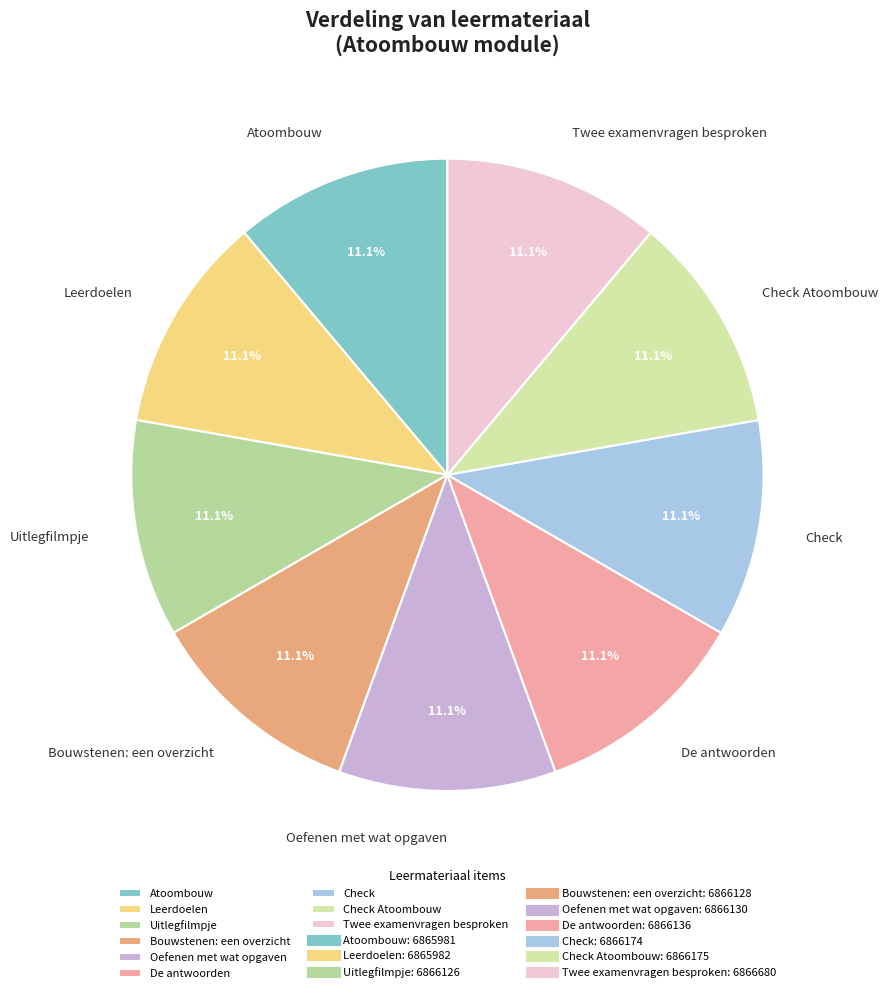

What is the ratio of the value at Uitlegfilmpje to the value at Bouwstenen: een overzicht?

1.0